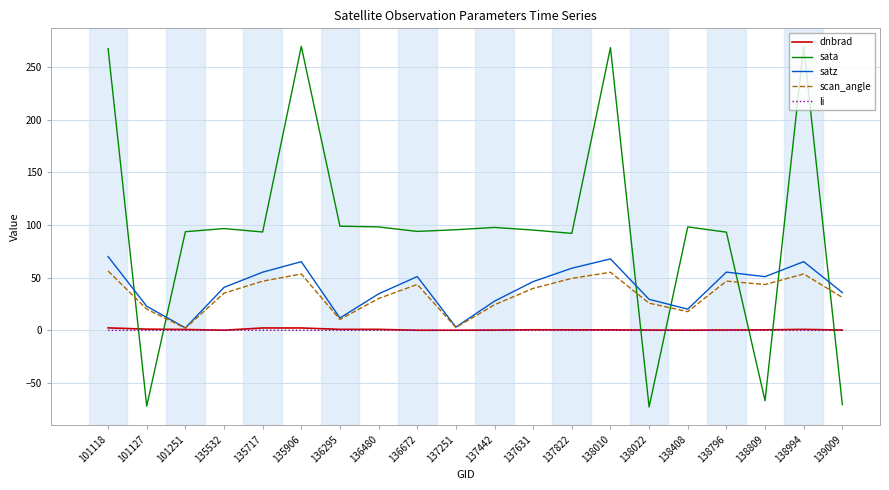

Does the chart display data point markers on the line(s)?

No